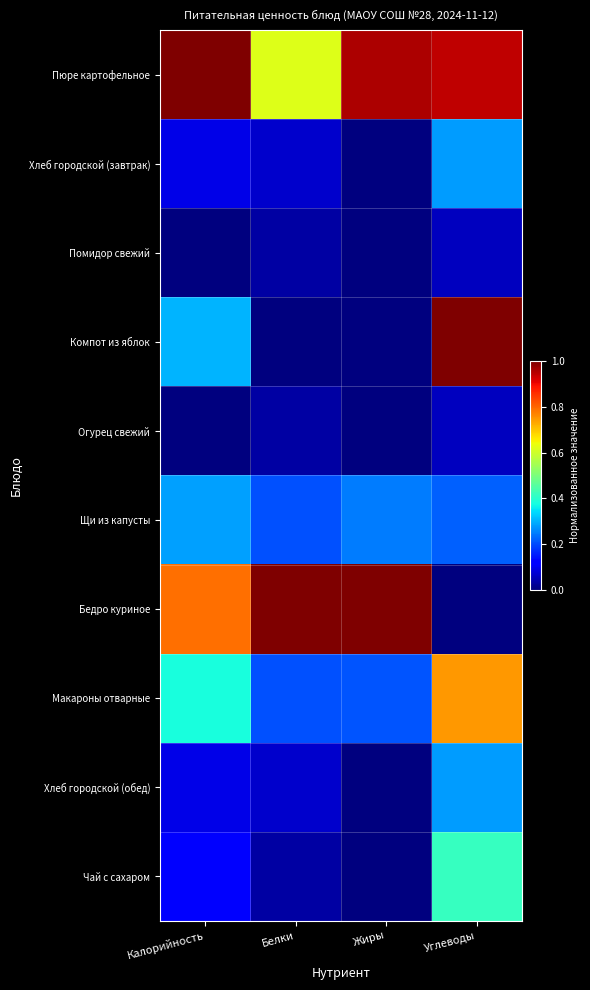

Which series has the largest total across all categories?

Пюре картофельное